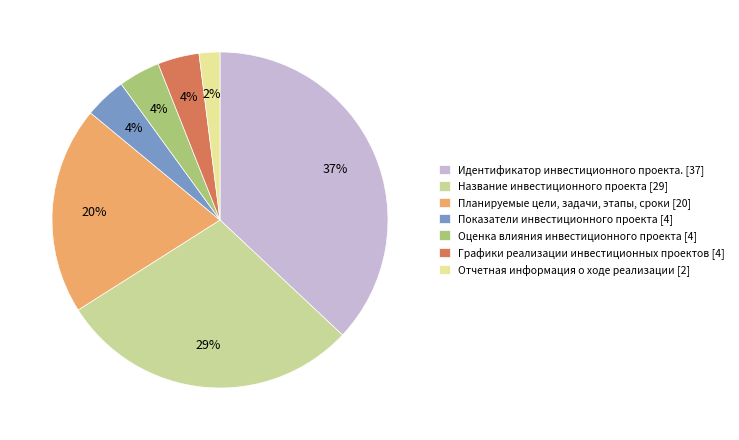

The Показатели инвестиционного проекта slice represents 4% of the pie. True or false?

True